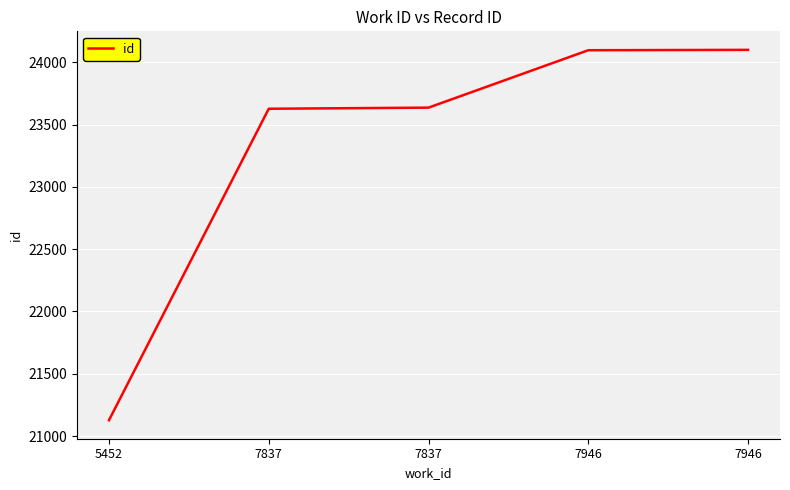

Which label corresponds to the smallest value in the chart?

5452